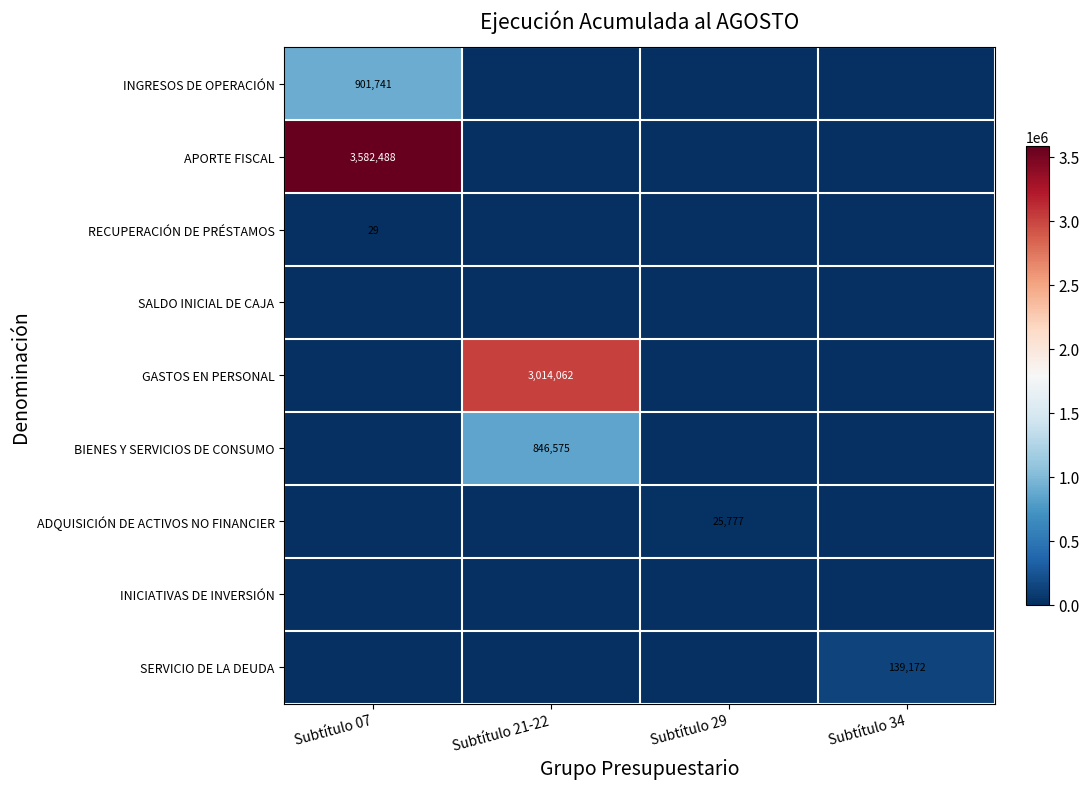

The value of GASTOS EN PERSONAL at Subtítulo 21-22 is 5164017. True or false?

False